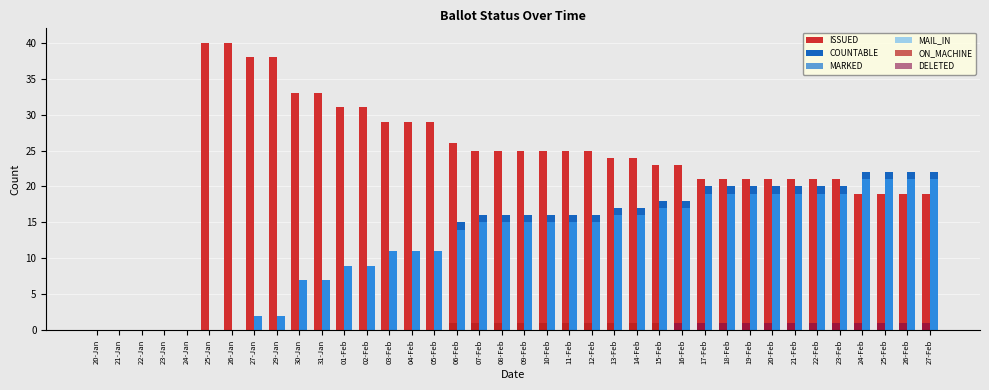

How many distinct data groups are displayed?

6